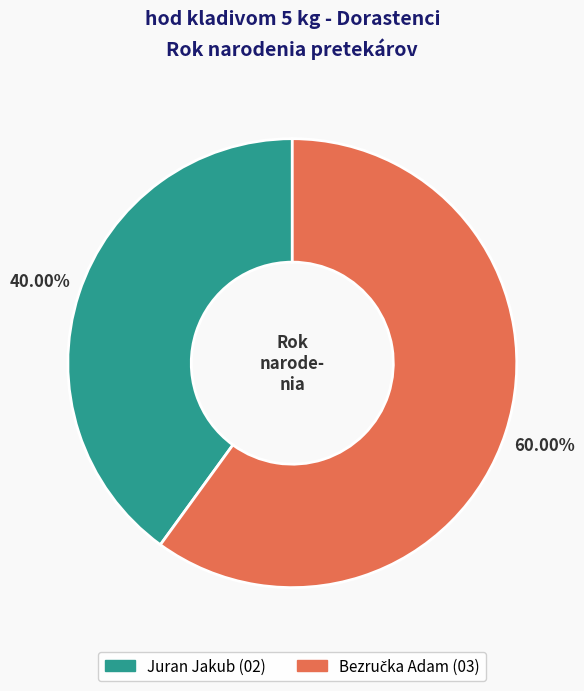

Does any single category account for the majority?

Yes